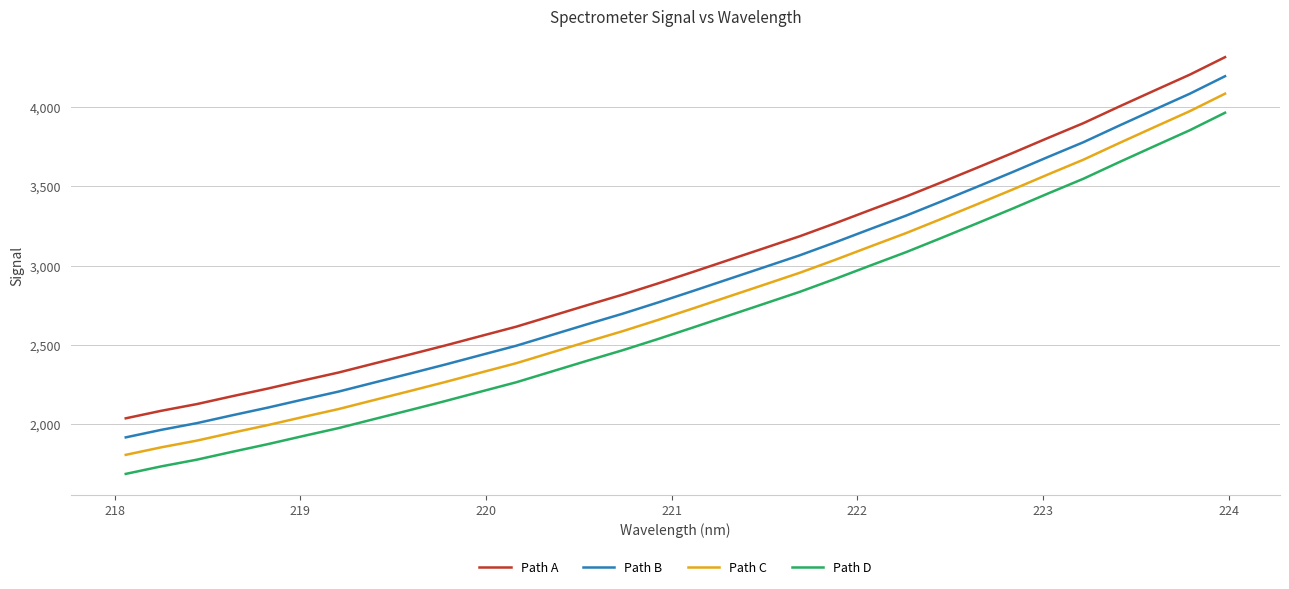

List the series in order of their overall mean, lowest first.

Path D, Path C, Path B, Path A